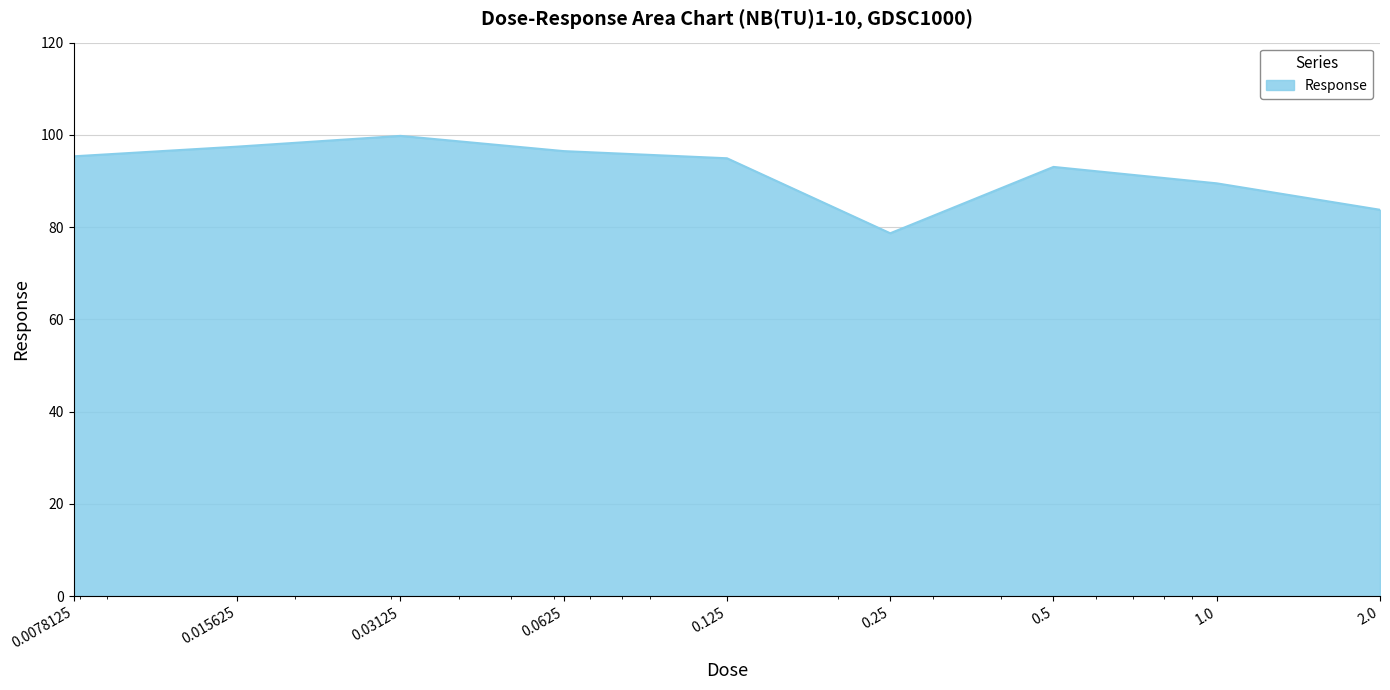

What is the difference between the maximum and minimum values?

21.1